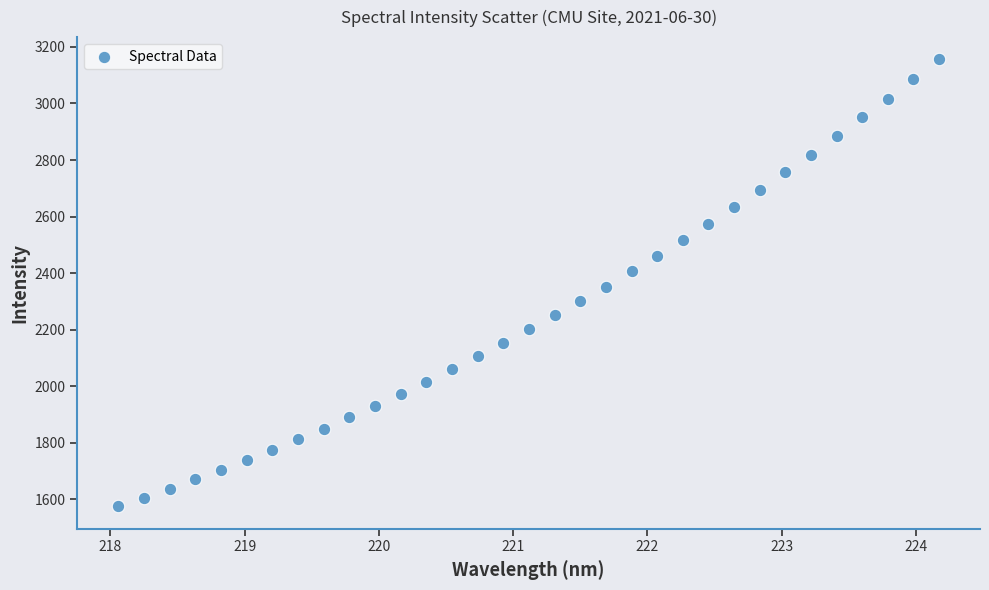

What is the range of X values (max minus min)?

6.1